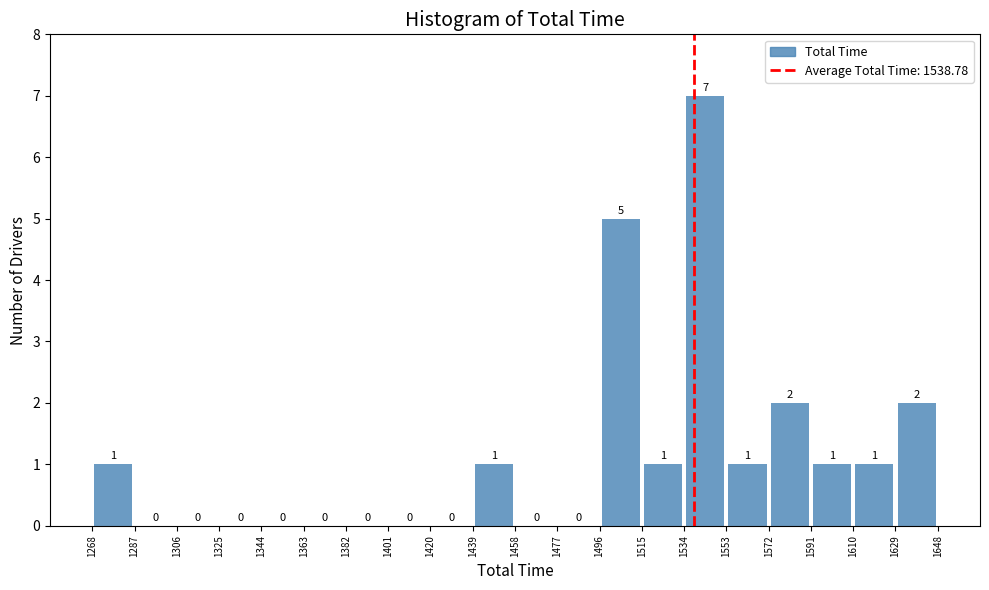

Reading left to right, transcribe this chart: for each bar, give the range it covers on the x-axis and its height.

1268 to 1287: 1
1287 to 1306: 0
1306 to 1325: 0
1325 to 1344: 0
1344 to 1363: 0
1363 to 1382: 0
1382 to 1401: 0
1401 to 1420: 0
1420 to 1439: 0
1439 to 1458: 1
1458 to 1477: 0
1477 to 1496: 0
1496 to 1515: 5
1515 to 1534: 1
1534 to 1553: 7
1553 to 1572: 1
1572 to 1591: 2
1591 to 1610: 1
1610 to 1629: 1
1629 to 1648: 2